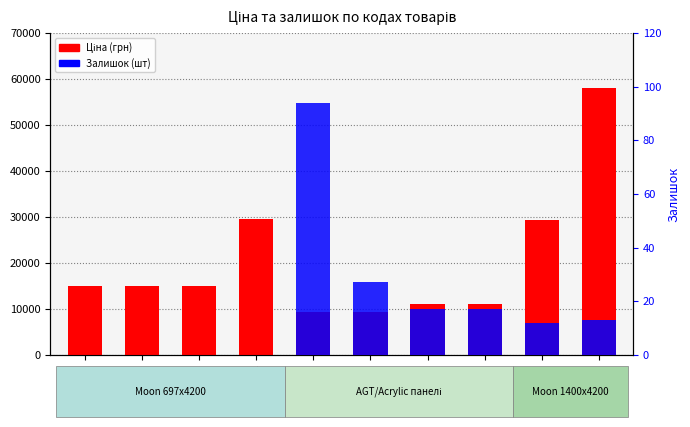

How many series are shown in this chart?

2